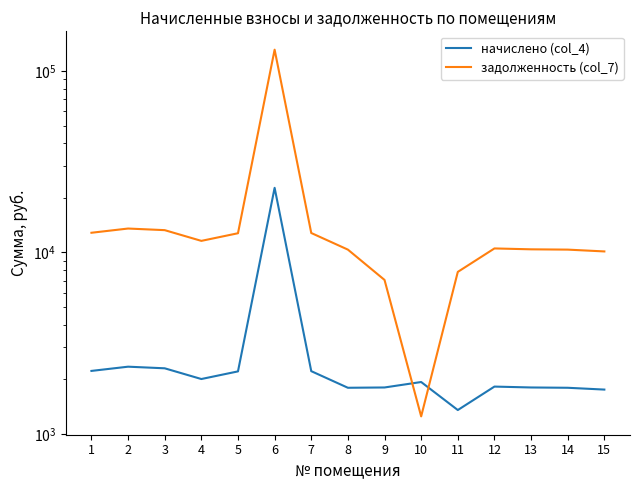

Is the value of начислено (col_4) at 15 greater than the value of задолженность (col_7) at 8?

No